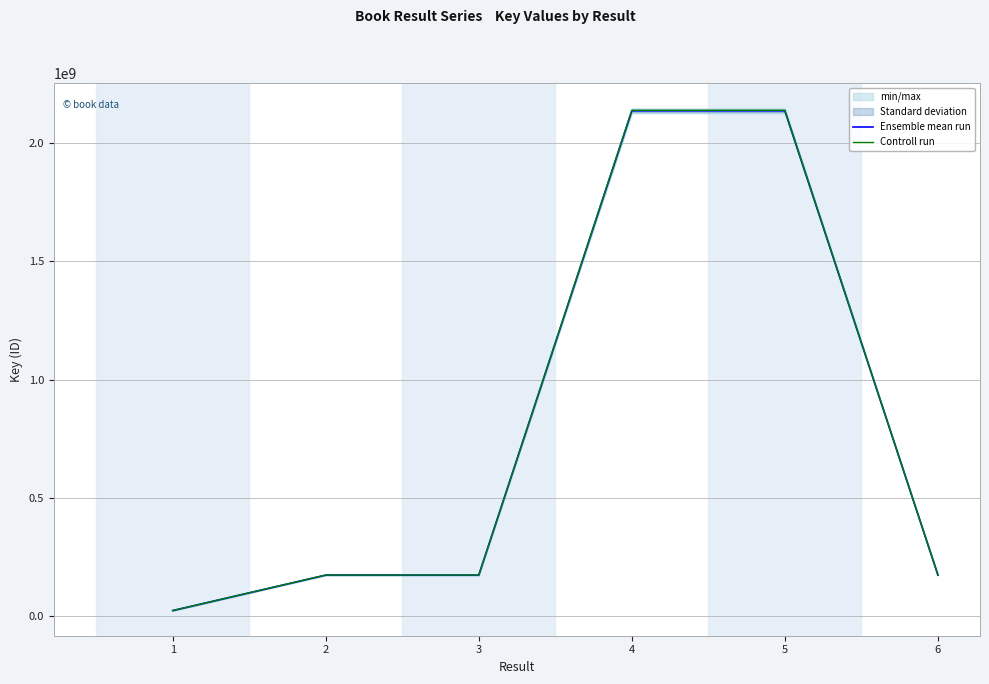

What is the difference between the Ensemble mean run values at 1 and 2?

150261785.0